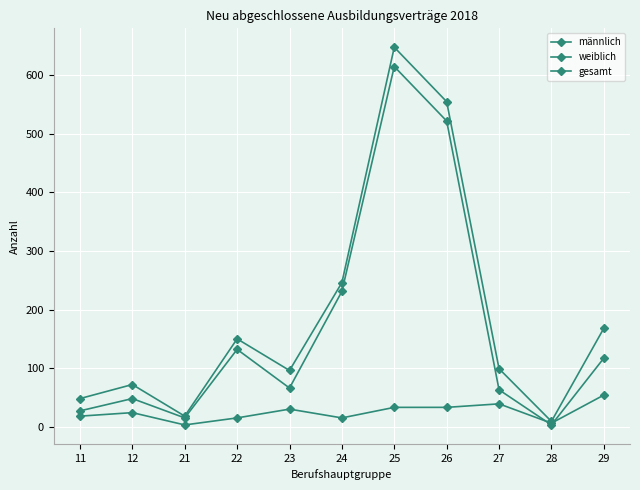

Which category has the lowest value in the männlich series?

28